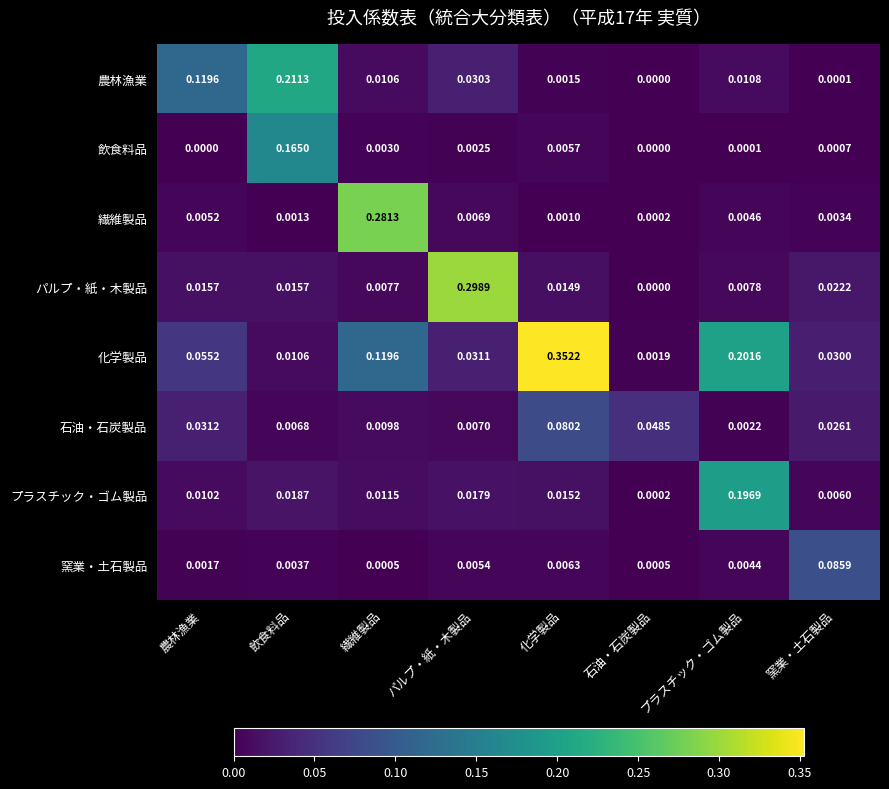

Which category has the highest value in the プラスチック・ゴム製品 series?

プラスチック・ゴム製品